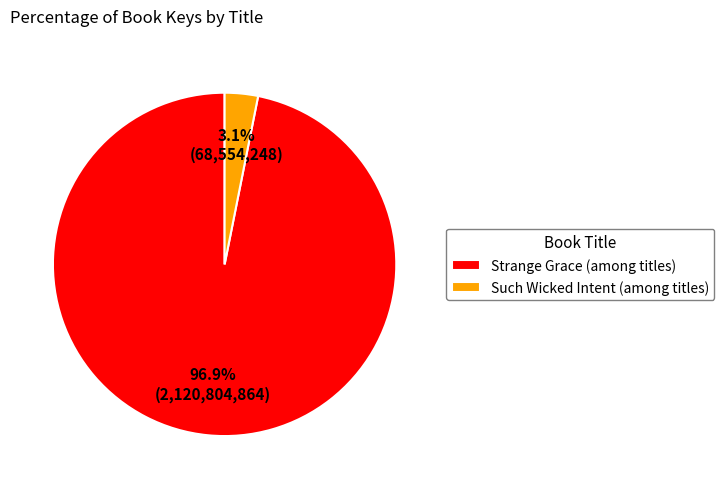

Which slice represents more than half of the pie?

Strange Grace (among titles)